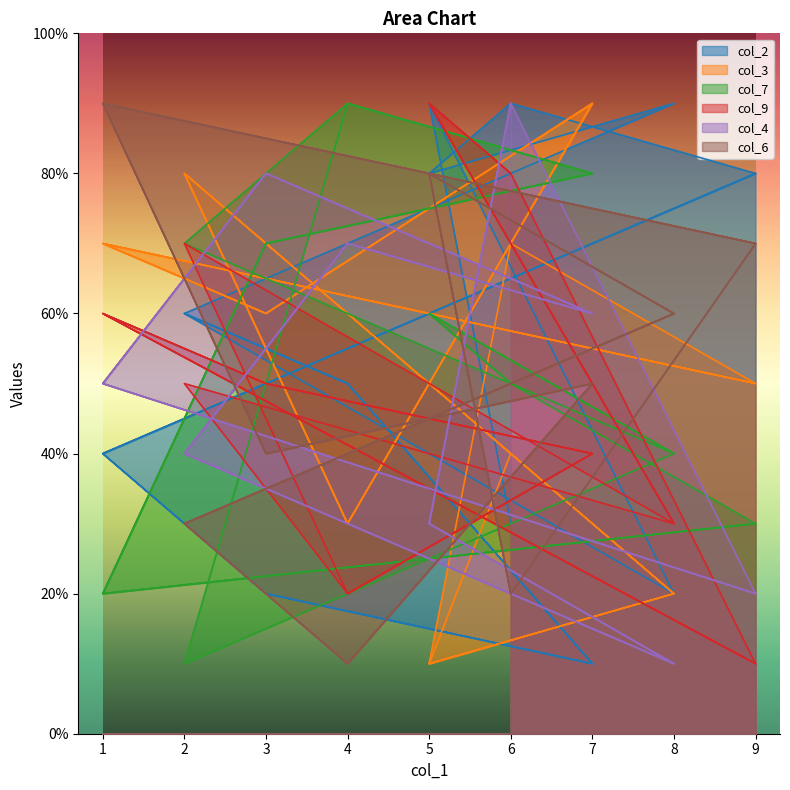

Is the value of col_9 at 4 greater than the value of col_3 at 3?

No